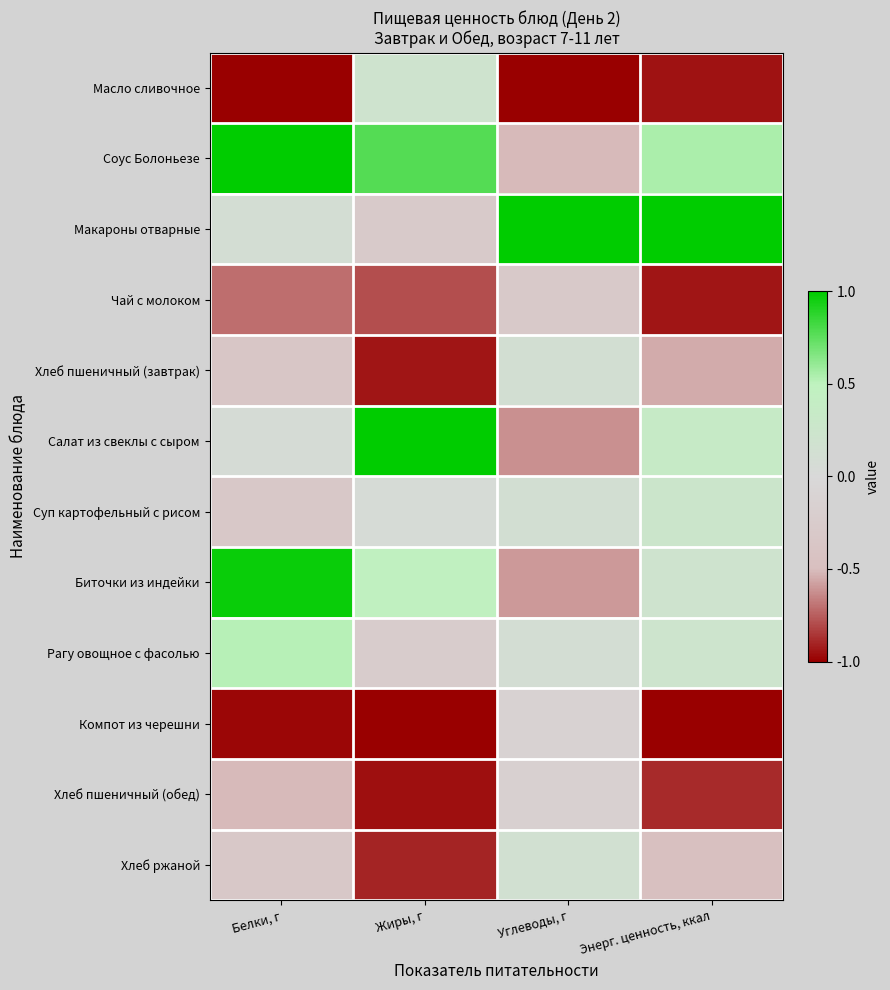

At which category is the sum across all series the highest?

Белки, г